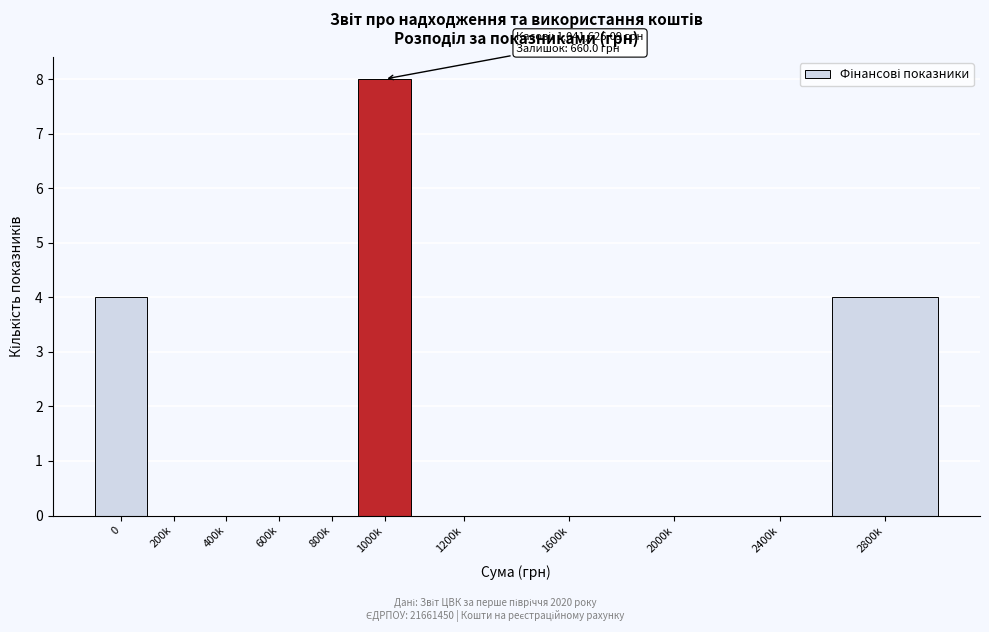

Reading left to right, transcribe all the data shown in this chart.

0=4	200k=0	400k=0	600k=0	800k=0	1000k=8	1200k=0	1600k=0	2000k=0	2400k=0	2800k=4